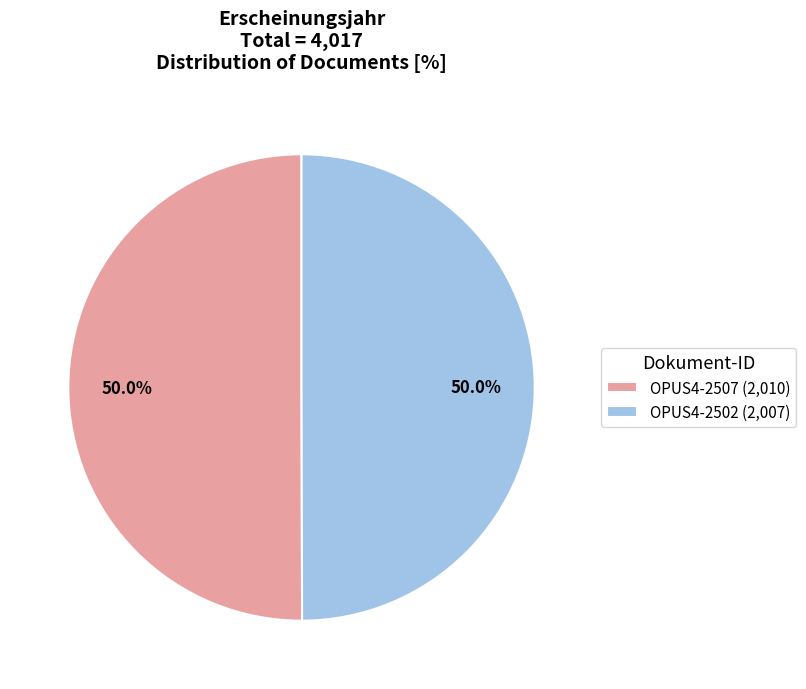

Combined, do OPUS4-2507 (2,010) and OPUS4-2502 (2,007) account for over 50%?

Yes